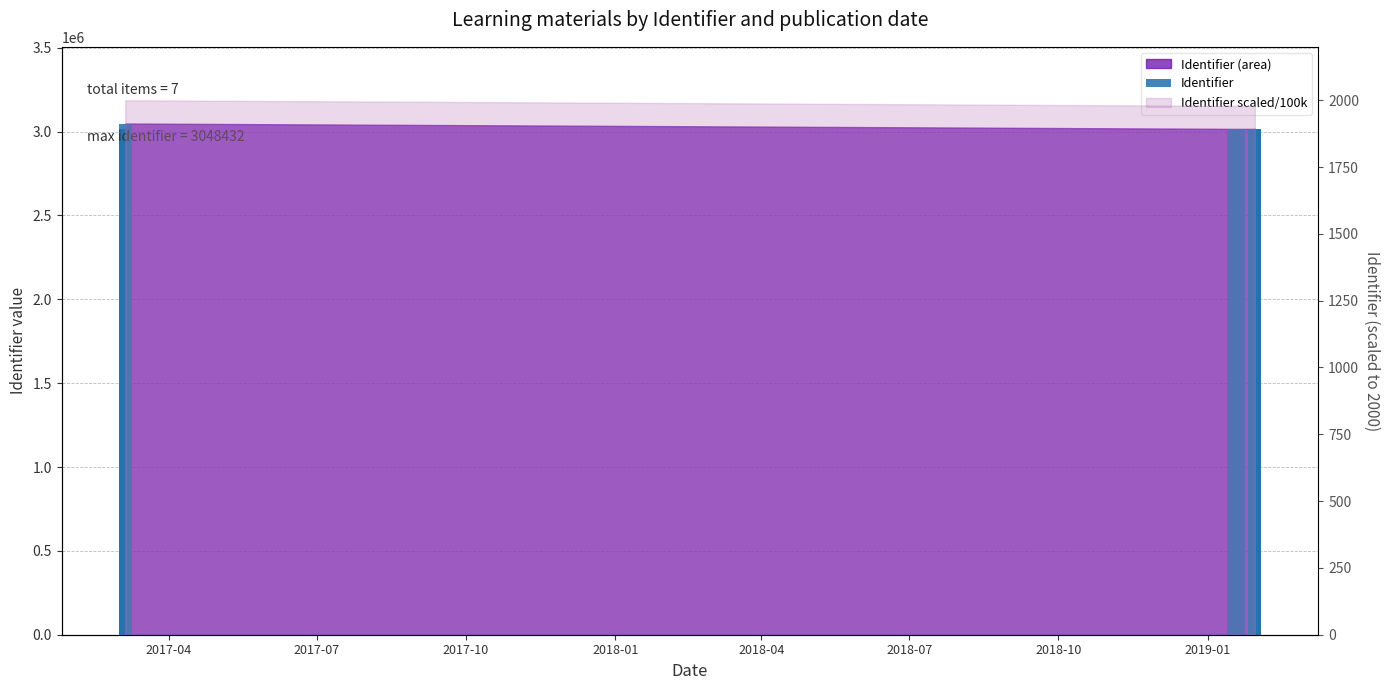

How many values are below 3016397?

3